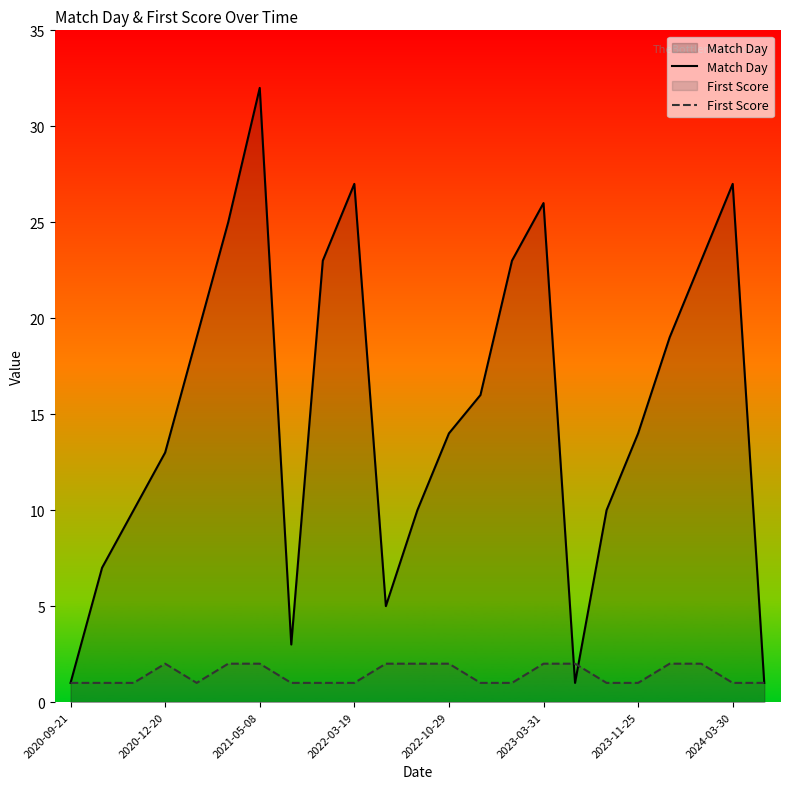

True or false: First Score and Match Day cross at least once.

True